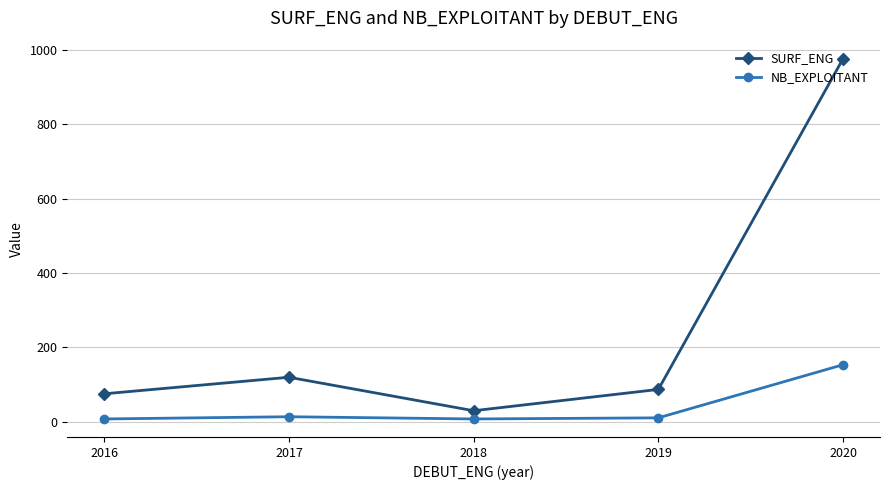

Where is the first local minimum for SURF_ENG?

2018